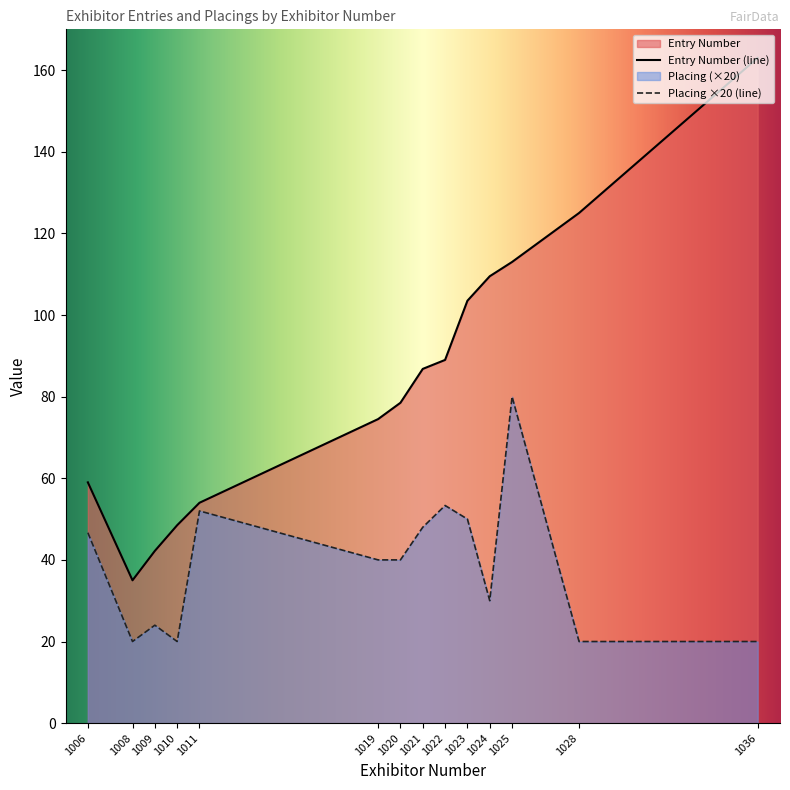

True or false: Placing and Entry Number intersect in this chart.

False